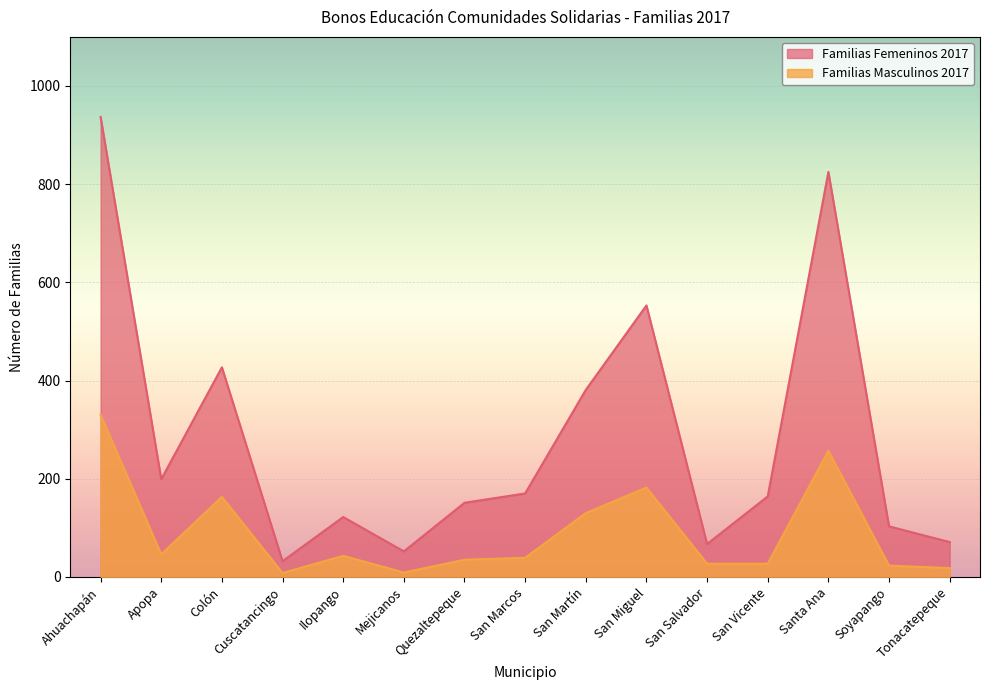

True or false: Familias Masculinos 2017 has a value of 163 at Colón.

True